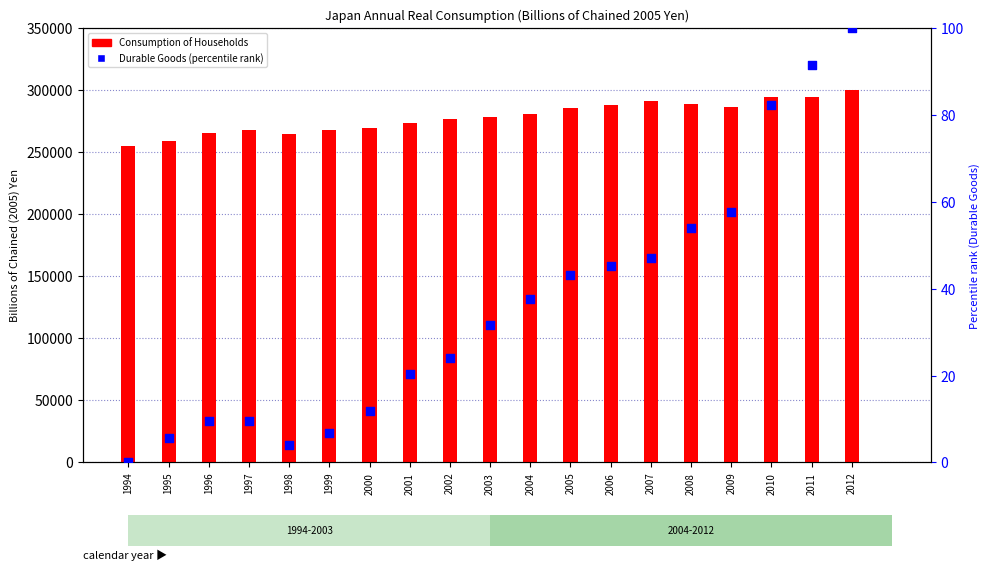

Which series reaches the maximum Y coordinate?

Consumption of Households